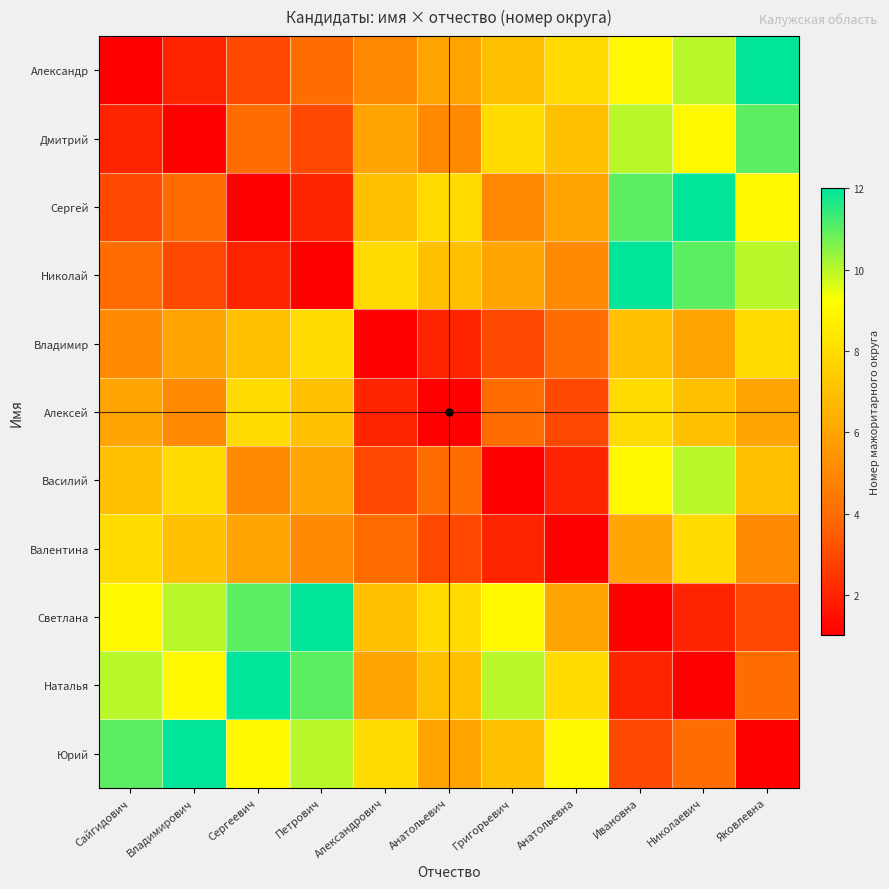

At how many categories does at least one series exceed 1?

11